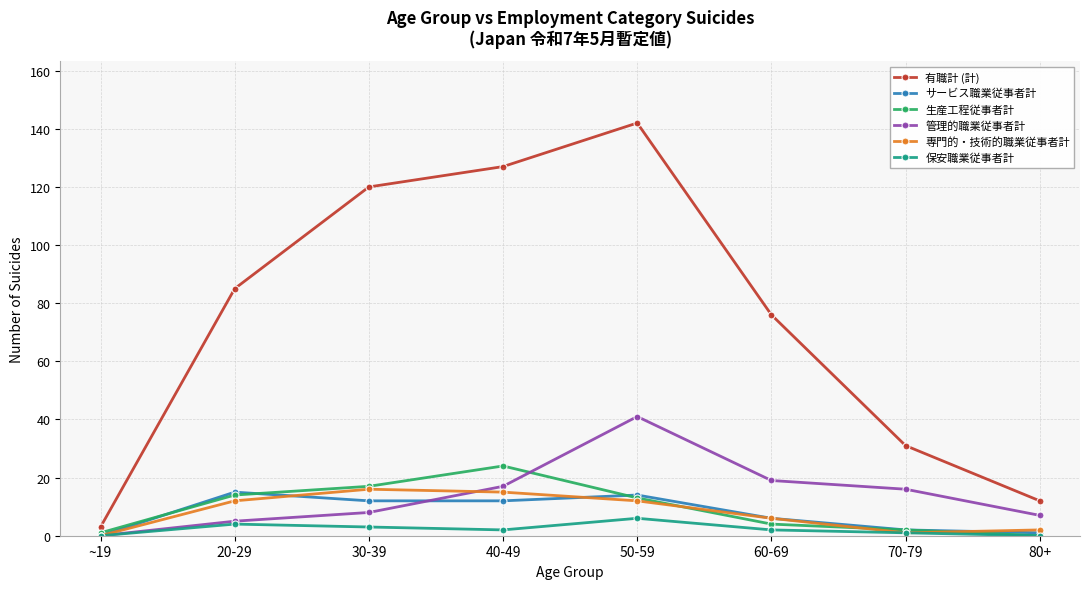

Where is the first local maximum for 有職計 (計)?

50-59